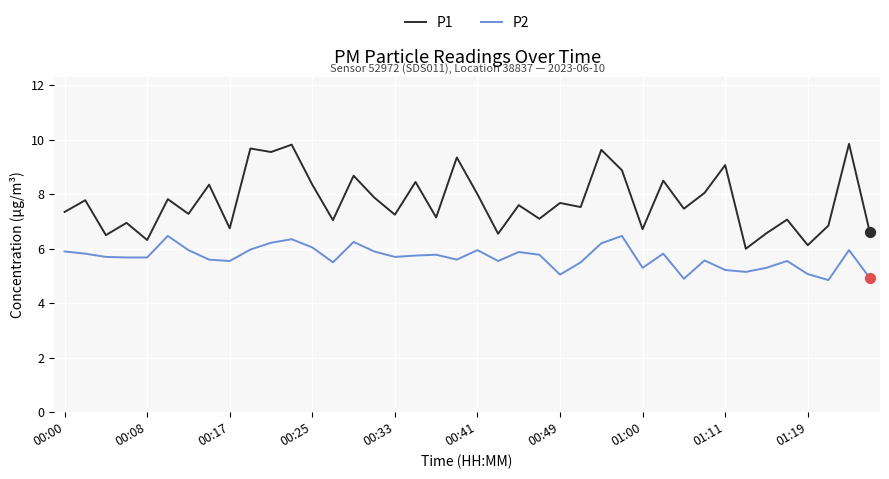

At how many categories does at least one series exceed 5?

40